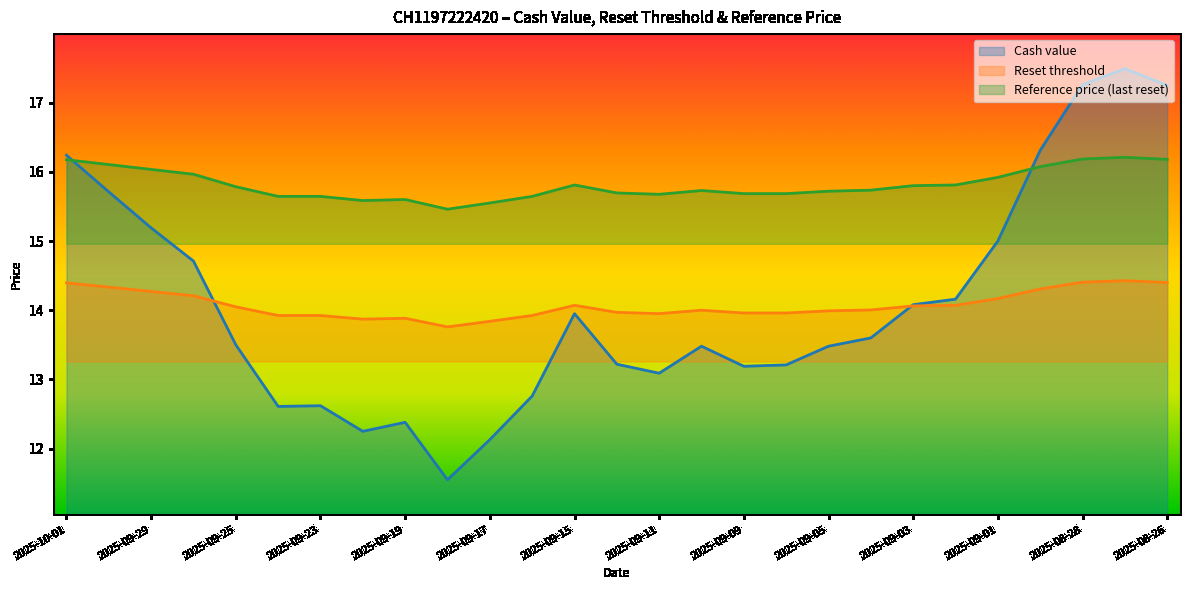

What is the smallest value displayed?

11.6